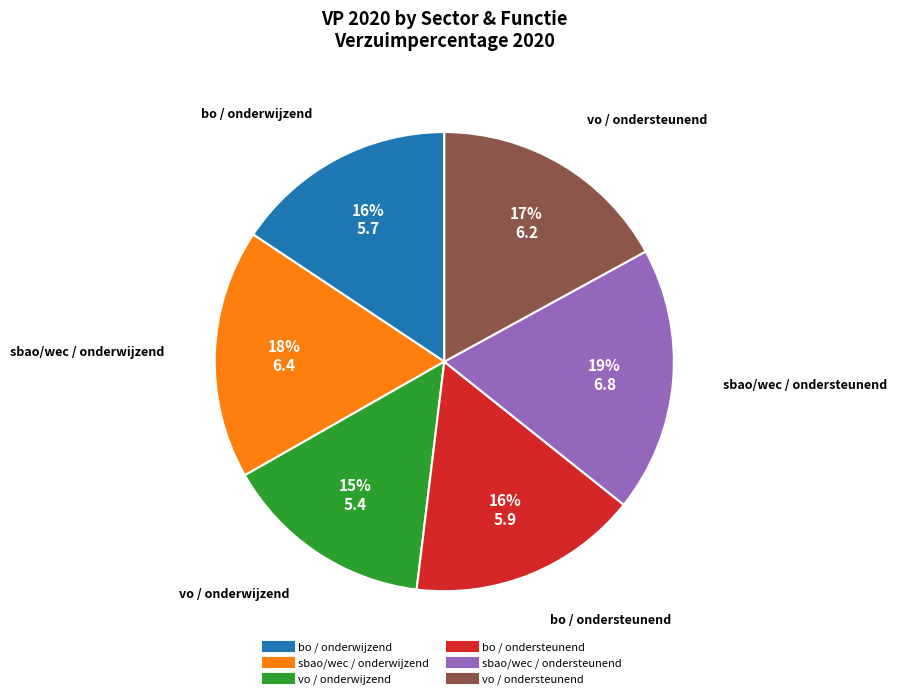

Do sbao/wec / onderwijzend and sbao/wec / ondersteunend together represent more than half of the pie?

No